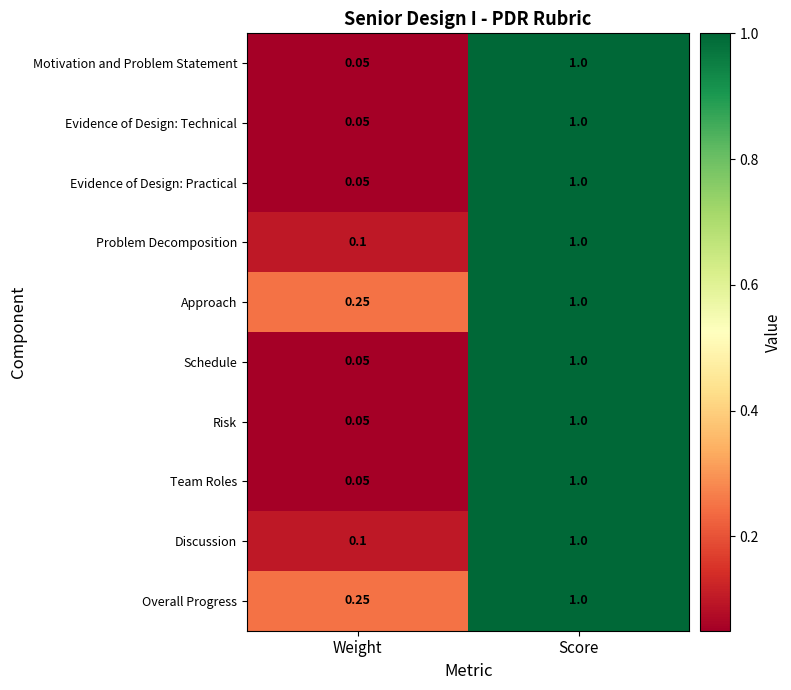

At which label is Discussion closest to 0?

Weight